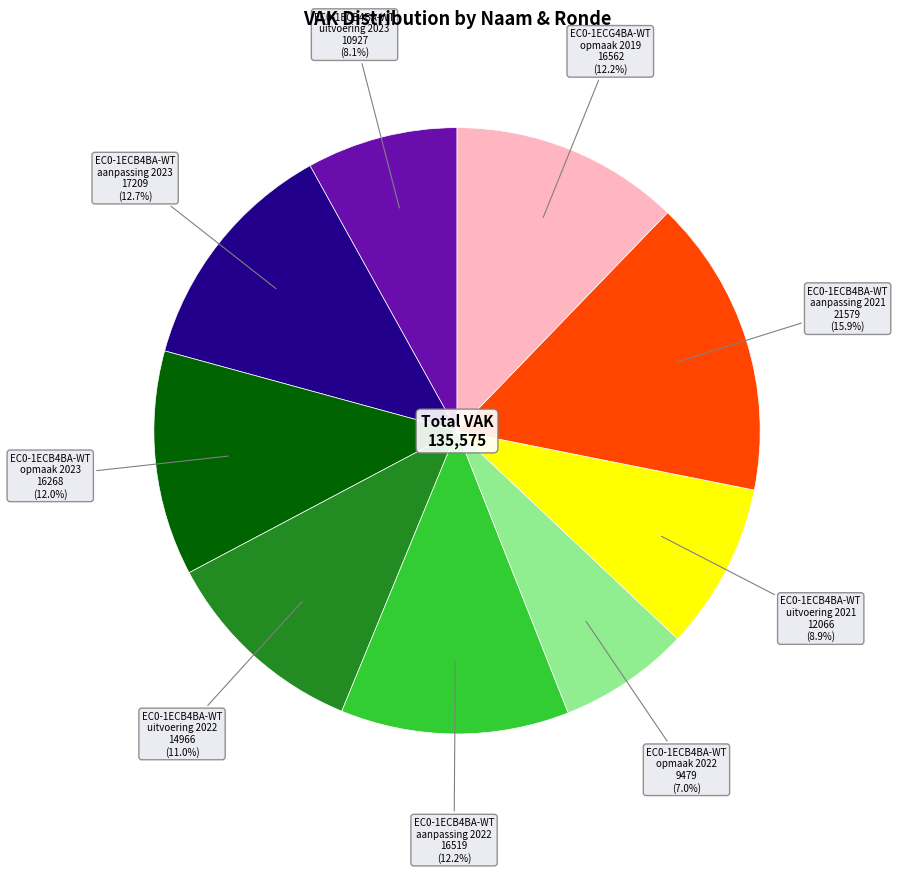

Does any single category account for the majority?

No